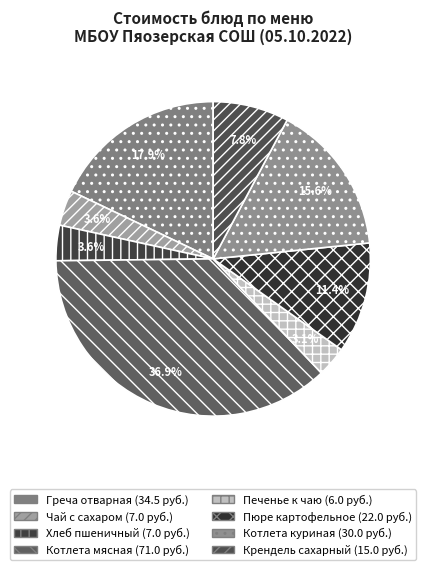

To the nearest percent, what portion does Пюре картофельное represent?

11%